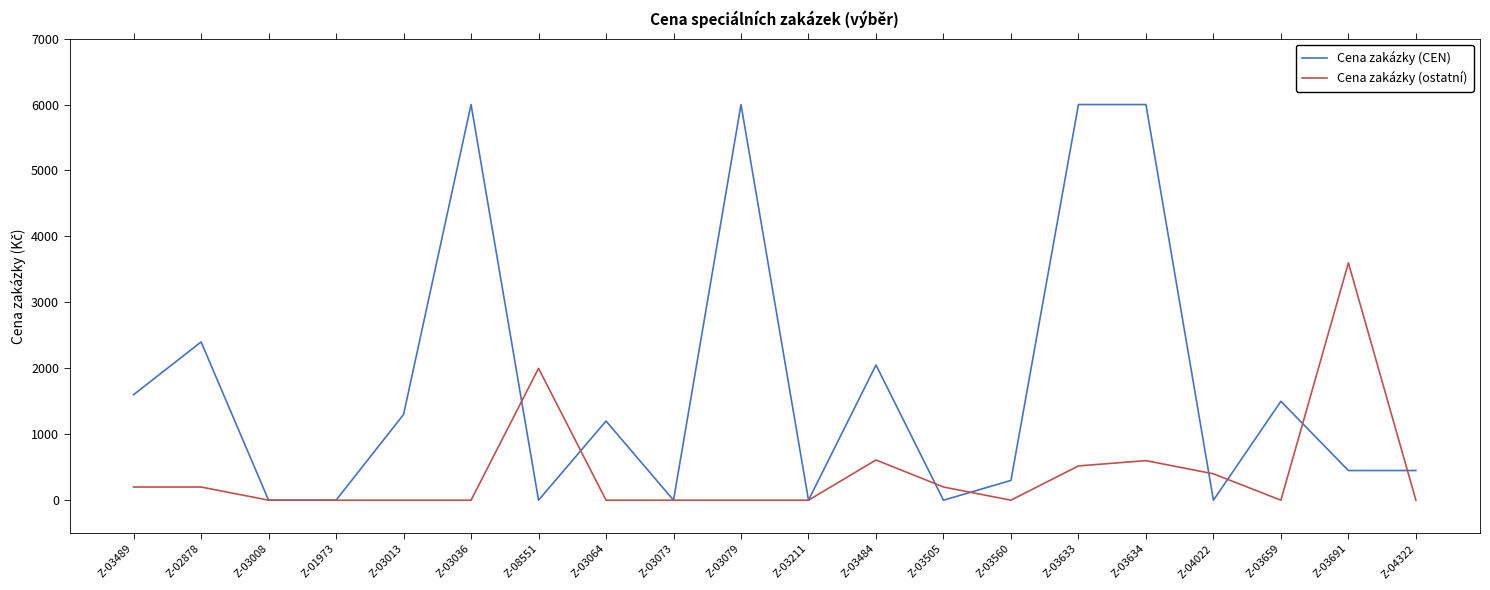

Is it true that Cena zakázky (CEN) equals 1529 at Z-02878?

False